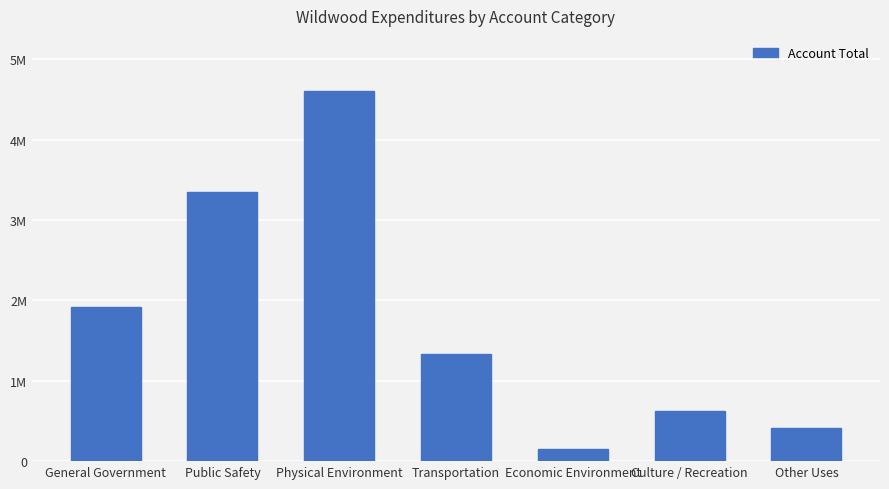

The chart shows a value of 6822056 at Physical Environment. True or false?

False